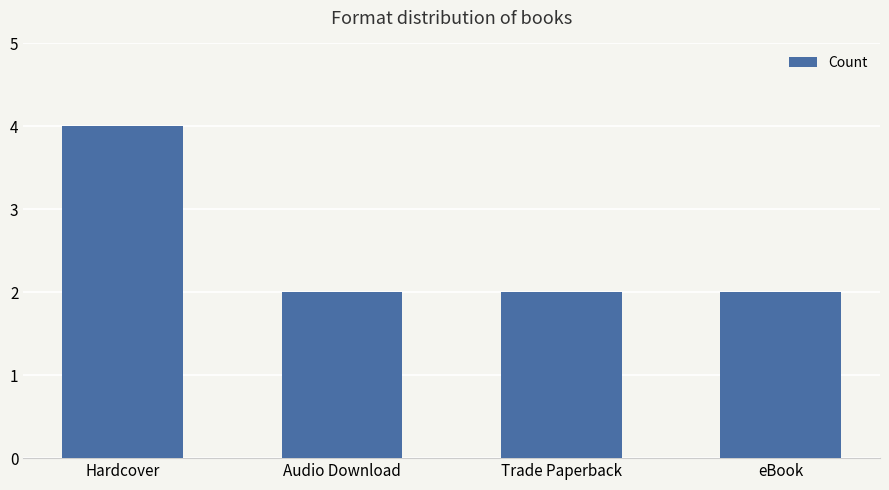

What is the ratio of the value at Audio Download to the value at Trade Paperback?

1.0